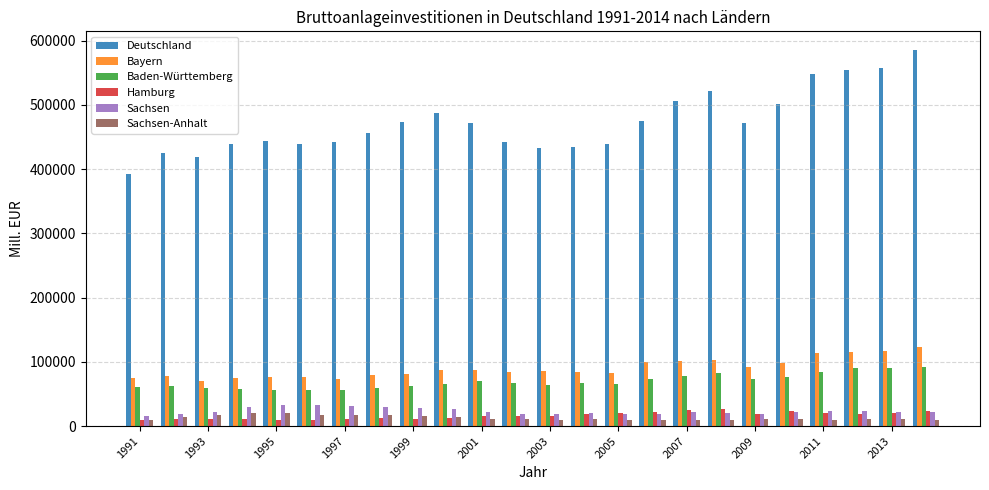

Which series has the largest total across all categories?

Deutschland